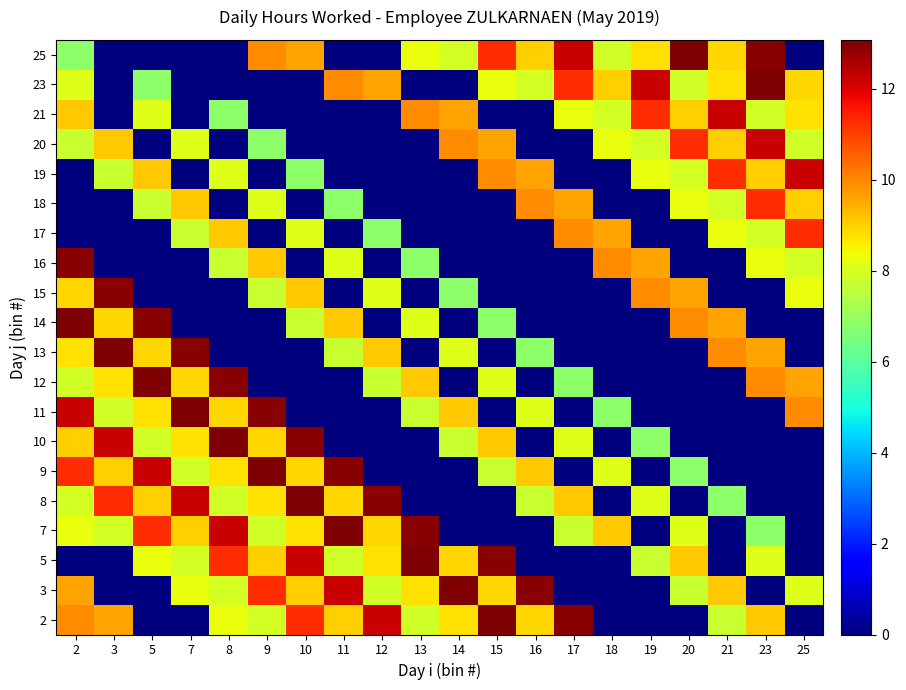

Reading left to right, list all the values displayed in this chart.

2: 2=10.0	3=9.6	5=0.0	7=0.0	8=8.3	9=8.0	10=11.2	11=9.0	12=12.2	13=7.9	14=8.7	15=13.1	16=8.9	17=13.0	18=0.0	19=0.0	20=0.0	21=7.7	23=9.1	25=0.0
3: 2=9.6	3=0.0	5=0.0	7=8.3	8=8.0	9=11.2	10=9.0	11=12.2	12=7.9	13=8.7	14=13.1	15=8.9	16=13.0	17=0.0	18=0.0	19=0.0	20=7.7	21=9.1	23=0.0	25=8.1
5: 2=0.0	3=0.0	5=8.3	7=8.0	8=11.2	9=9.0	10=12.2	11=7.9	12=8.7	13=13.1	14=8.9	15=13.0	16=0.0	17=0.0	18=0.0	19=7.7	20=9.1	21=0.0	23=8.1	25=0.0
7: 2=8.3	3=8.0	5=11.2	7=9.0	8=12.2	9=7.9	10=8.7	11=13.1	12=8.9	13=13.0	14=0.0	15=0.0	16=0.0	17=7.7	18=9.1	19=0.0	20=8.1	21=0.0	23=6.8	25=0.0
8: 2=8.0	3=11.2	5=9.0	7=12.2	8=7.9	9=8.7	10=13.1	11=8.9	12=13.0	13=0.0	14=0.0	15=0.0	16=7.7	17=9.1	18=0.0	19=8.1	20=0.0	21=6.8	23=0.0	25=0.0
9: 2=11.2	3=9.0	5=12.2	7=7.9	8=8.7	9=13.1	10=8.9	11=13.0	12=0.0	13=0.0	14=0.0	15=7.7	16=9.1	17=0.0	18=8.1	19=0.0	20=6.8	21=0.0	23=0.0	25=0.0
10: 2=9.0	3=12.2	5=7.9	7=8.7	8=13.1	9=8.9	10=13.0	11=0.0	12=0.0	13=0.0	14=7.7	15=9.1	16=0.0	17=8.1	18=0.0	19=6.8	20=0.0	21=0.0	23=0.0	25=0.0
11: 2=12.2	3=7.9	5=8.7	7=13.1	8=8.9	9=13.0	10=0.0	11=0.0	12=0.0	13=7.7	14=9.1	15=0.0	16=8.1	17=0.0	18=6.8	19=0.0	20=0.0	21=0.0	23=0.0	25=10.0
12: 2=7.9	3=8.7	5=13.1	7=8.9	8=13.0	9=0.0	10=0.0	11=0.0	12=7.7	13=9.1	14=0.0	15=8.1	16=0.0	17=6.8	18=0.0	19=0.0	20=0.0	21=0.0	23=10.0	25=9.6
13: 2=8.7	3=13.1	5=8.9	7=13.0	8=0.0	9=0.0	10=0.0	11=7.7	12=9.1	13=0.0	14=8.1	15=0.0	16=6.8	17=0.0	18=0.0	19=0.0	20=0.0	21=10.0	23=9.6	25=0.0
14: 2=13.1	3=8.9	5=13.0	7=0.0	8=0.0	9=0.0	10=7.7	11=9.1	12=0.0	13=8.1	14=0.0	15=6.8	16=0.0	17=0.0	18=0.0	19=0.0	20=10.0	21=9.6	23=0.0	25=0.0
15: 2=8.9	3=13.0	5=0.0	7=0.0	8=0.0	9=7.7	10=9.1	11=0.0	12=8.1	13=0.0	14=6.8	15=0.0	16=0.0	17=0.0	18=0.0	19=10.0	20=9.6	21=0.0	23=0.0	25=8.3
16: 2=13.0	3=0.0	5=0.0	7=0.0	8=7.7	9=9.1	10=0.0	11=8.1	12=0.0	13=6.8	14=0.0	15=0.0	16=0.0	17=0.0	18=10.0	19=9.6	20=0.0	21=0.0	23=8.3	25=8.0
17: 2=0.0	3=0.0	5=0.0	7=7.7	8=9.1	9=0.0	10=8.1	11=0.0	12=6.8	13=0.0	14=0.0	15=0.0	16=0.0	17=10.0	18=9.6	19=0.0	20=0.0	21=8.3	23=8.0	25=11.2
18: 2=0.0	3=0.0	5=7.7	7=9.1	8=0.0	9=8.1	10=0.0	11=6.8	12=0.0	13=0.0	14=0.0	15=0.0	16=10.0	17=9.6	18=0.0	19=0.0	20=8.3	21=8.0	23=11.2	25=9.0
19: 2=0.0	3=7.7	5=9.1	7=0.0	8=8.1	9=0.0	10=6.8	11=0.0	12=0.0	13=0.0	14=0.0	15=10.0	16=9.6	17=0.0	18=0.0	19=8.3	20=8.0	21=11.2	23=9.0	25=12.2
20: 2=7.7	3=9.1	5=0.0	7=8.1	8=0.0	9=6.8	10=0.0	11=0.0	12=0.0	13=0.0	14=10.0	15=9.6	16=0.0	17=0.0	18=8.3	19=8.0	20=11.2	21=9.0	23=12.2	25=7.9
21: 2=9.1	3=0.0	5=8.1	7=0.0	8=6.8	9=0.0	10=0.0	11=0.0	12=0.0	13=10.0	14=9.6	15=0.0	16=0.0	17=8.3	18=8.0	19=11.2	20=9.0	21=12.2	23=7.9	25=8.7
23: 2=8.1	3=0.0	5=6.8	7=0.0	8=0.0	9=0.0	10=0.0	11=10.0	12=9.6	13=0.0	14=0.0	15=8.3	16=8.0	17=11.2	18=9.0	19=12.2	20=7.9	21=8.7	23=13.1	25=8.9
25: 2=6.8	3=0.0	5=0.0	7=0.0	8=0.0	9=10.0	10=9.6	11=0.0	12=0.0	13=8.3	14=8.0	15=11.2	16=9.0	17=12.2	18=7.9	19=8.7	20=13.1	21=8.9	23=13.0	25=0.0